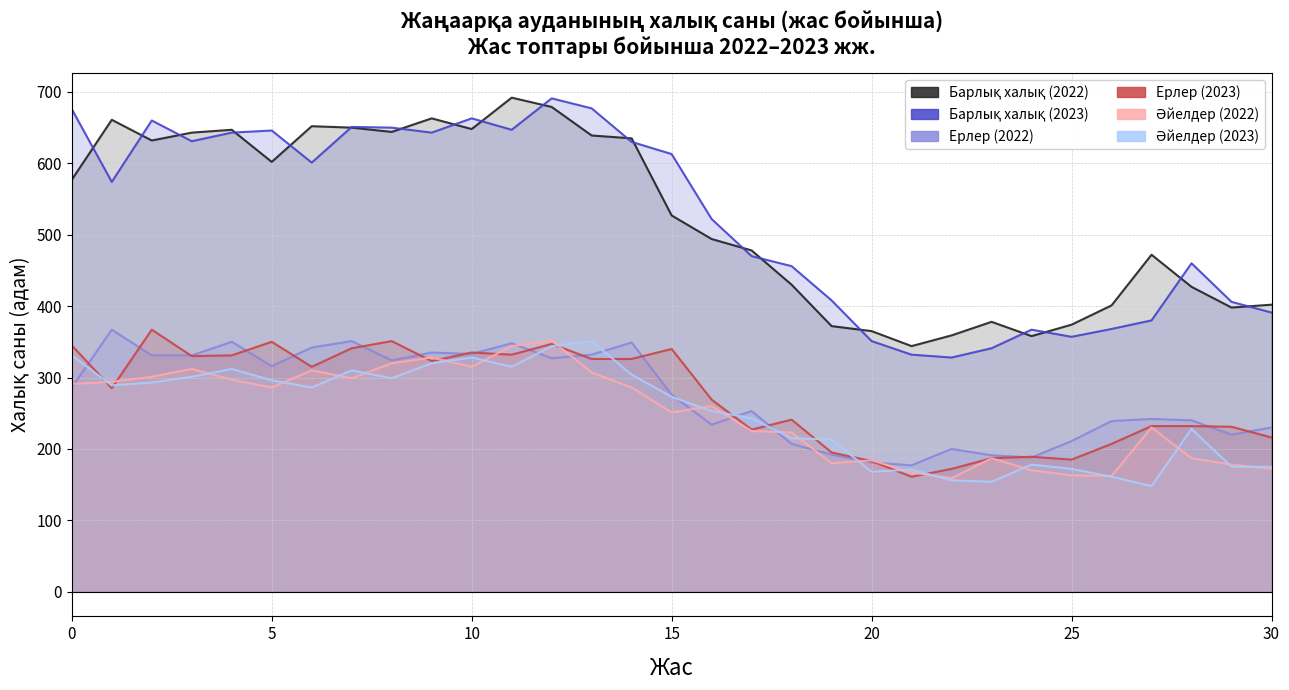

What is the smallest value displayed?

148